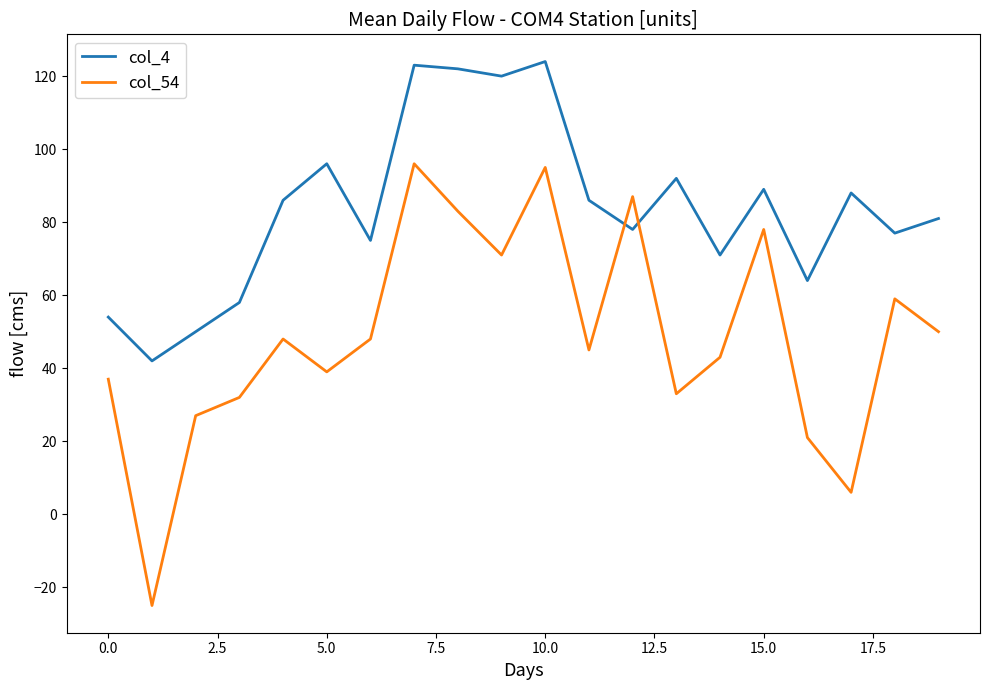

What is the minimum value for col_4?

42